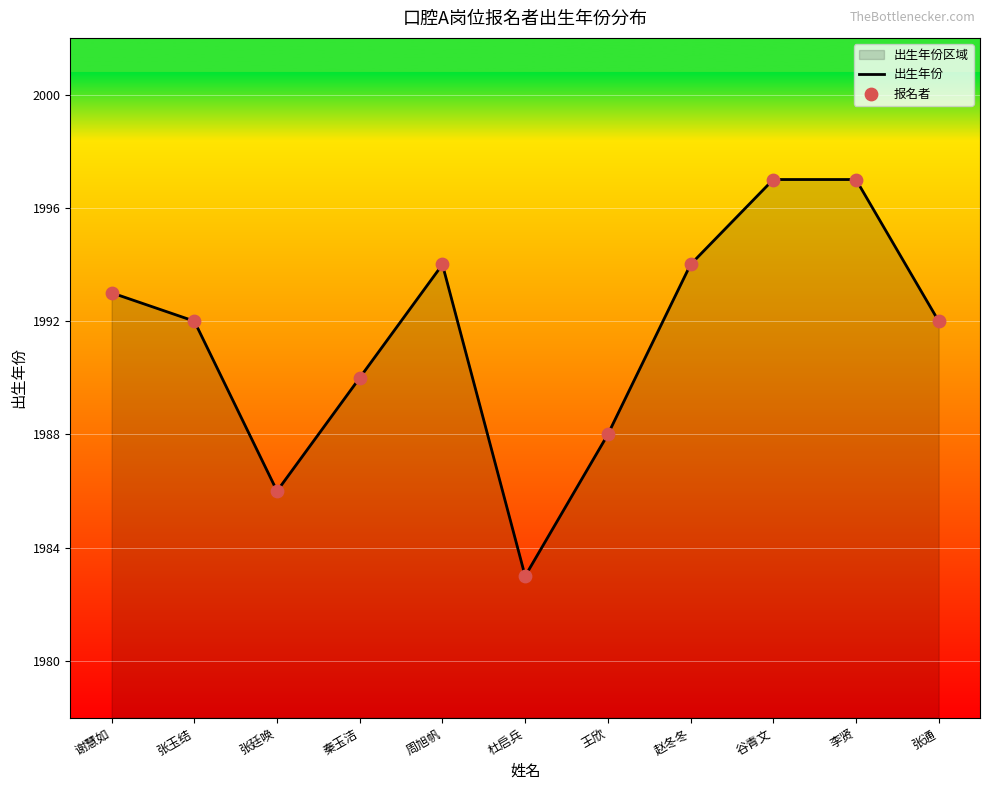

At how many categories does at least one series exceed 1984?

10